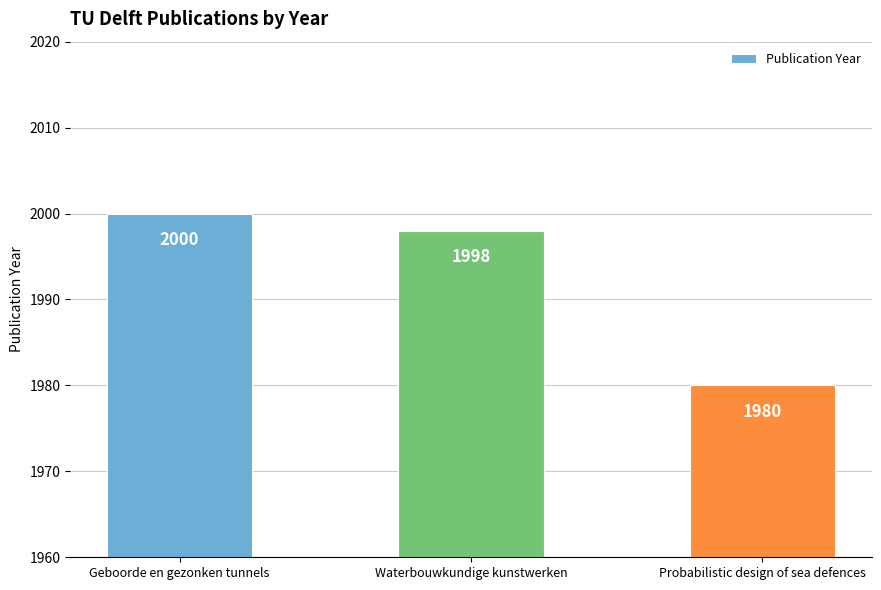

What is the difference between the maximum and minimum values?

20